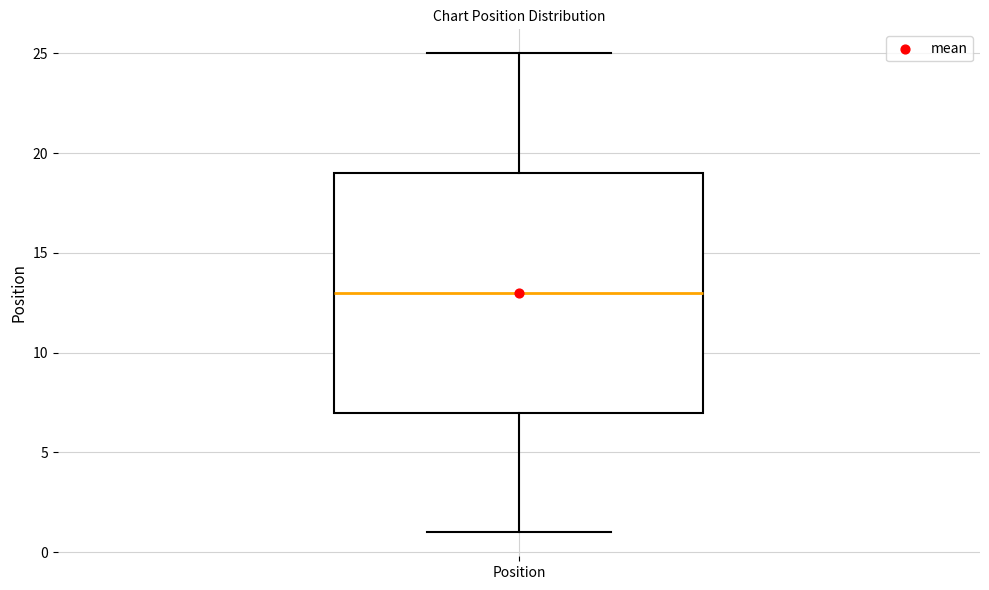

Transcribe this box plot: give where the median line is, the range the box spans, and where the two whiskers end, as read against the y-axis. The values are not printed on the chart, so give them approximately, as read against the axis.

median 13, box 7 to 19, whiskers 1 to 25